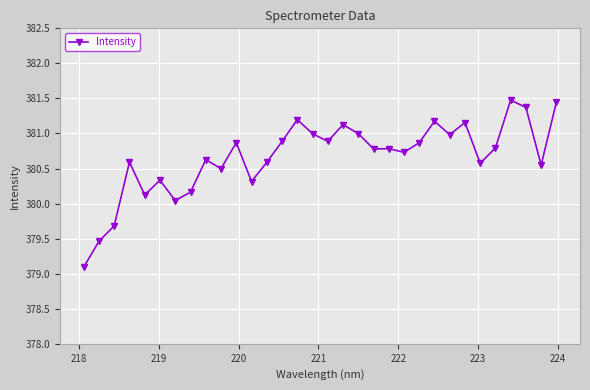

How many data points are less than 380?

3